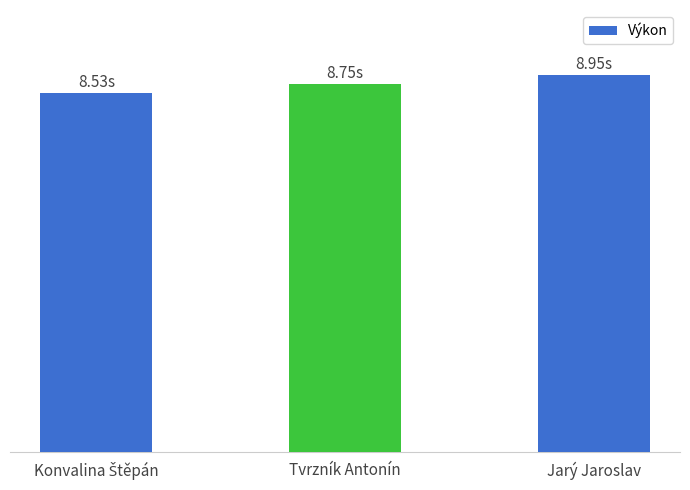

Does the chart contain any negative values?

No